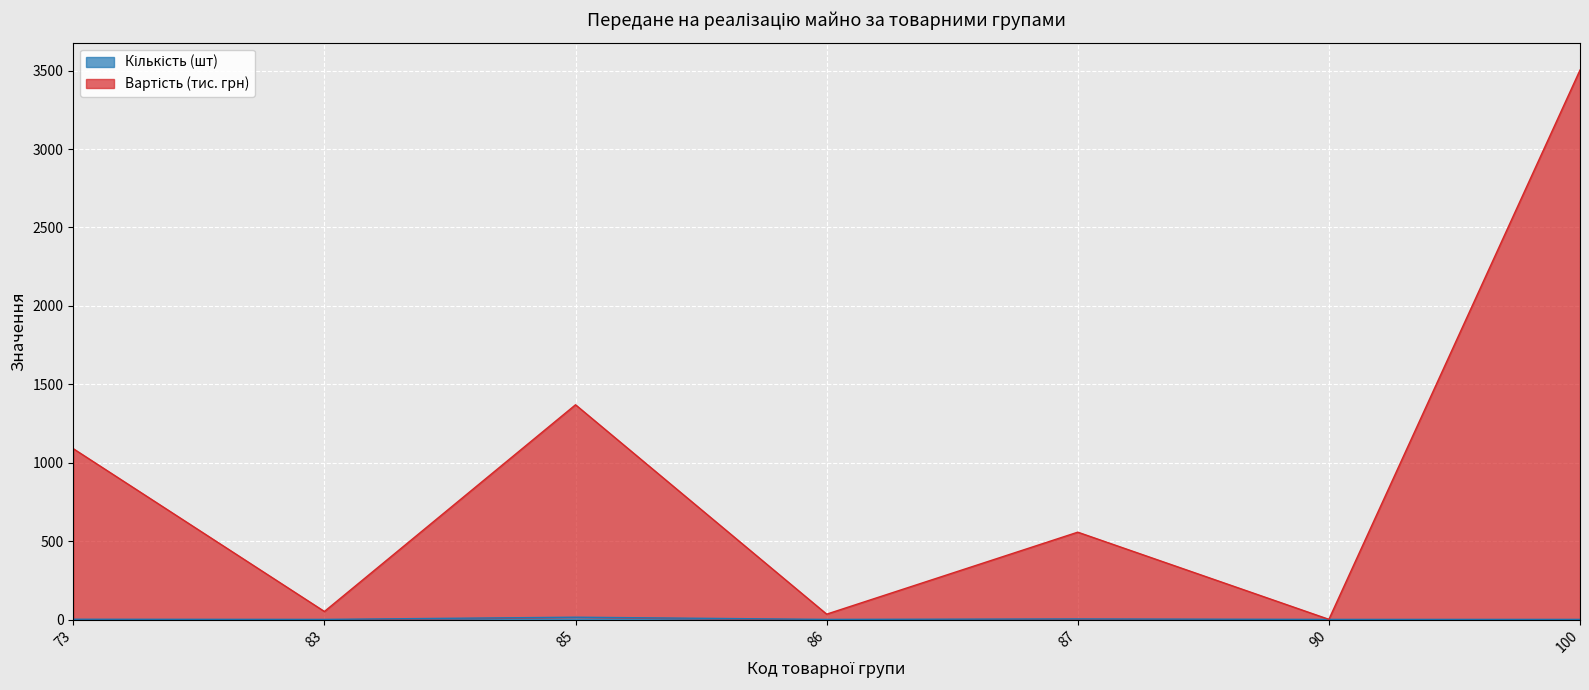

What is the difference between the maximum and minimum values in the Кількість (шт) series?

14.0